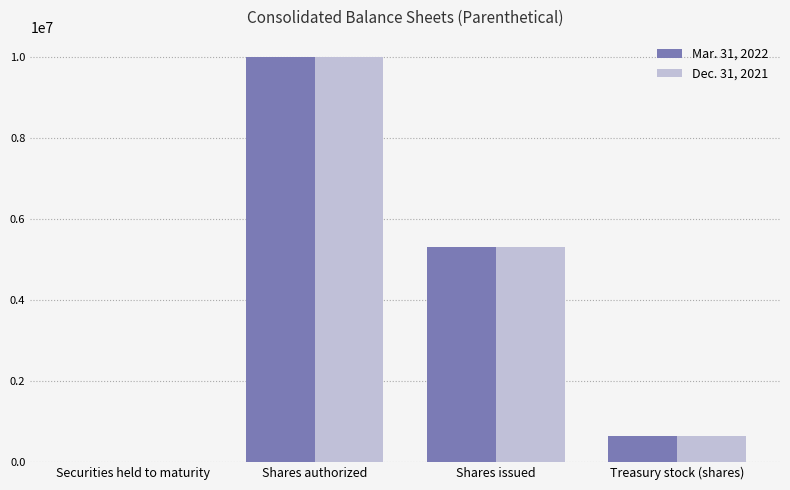

Which series changed the most between Shares issued and Treasury stock (shares)?

Dec. 31, 2021